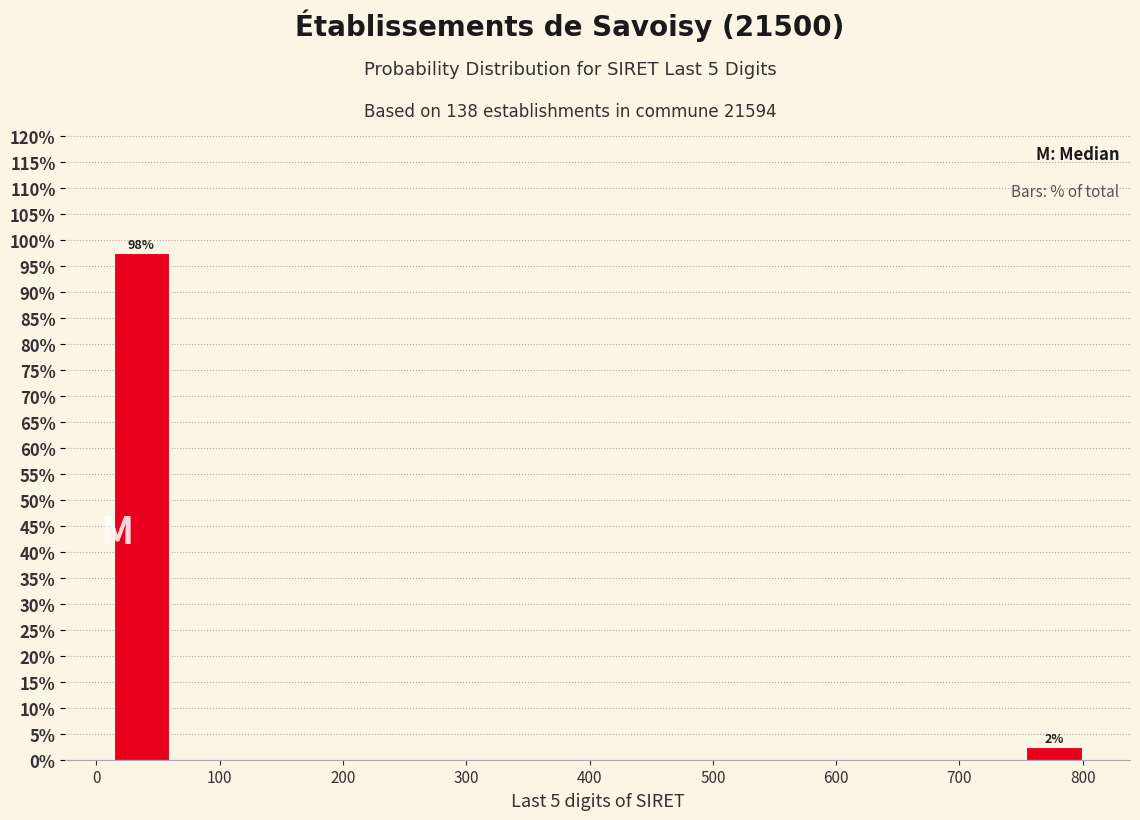

Which range on the x-axis has the tallest bar?

10 to 60